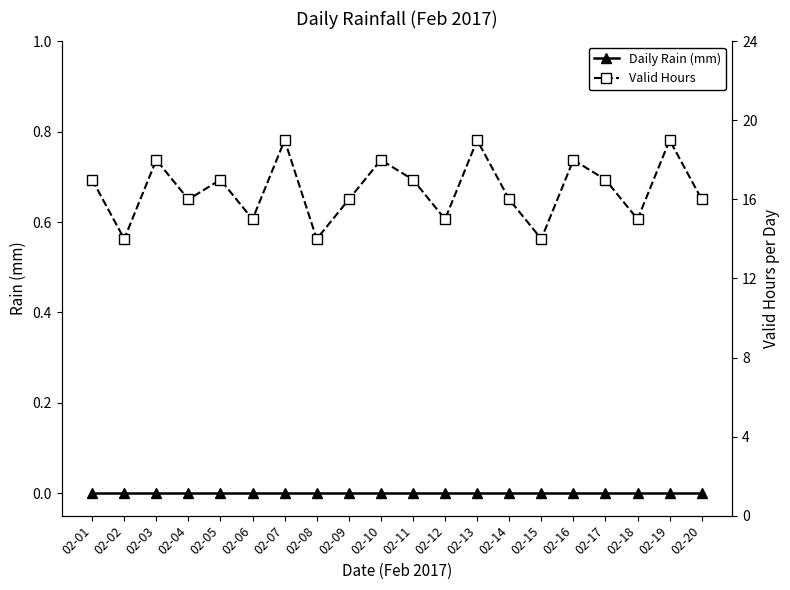

Rank the series by their maximum value, from highest to lowest.

Valid Hours, Daily Rain (mm)